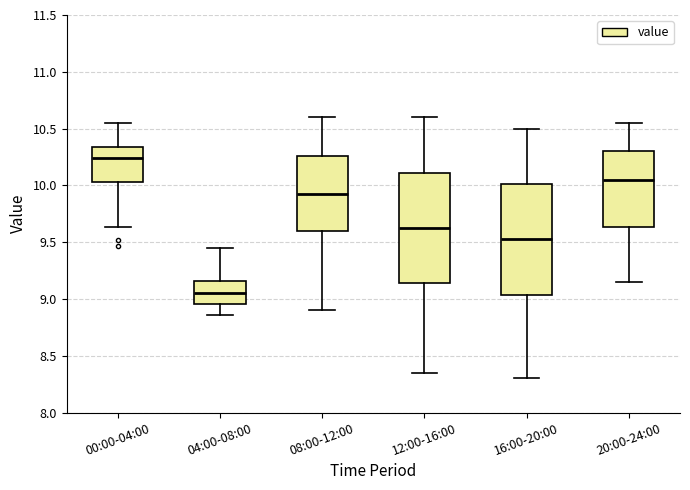

Reading left to right, read every box against the y-axis: the position of its median line, the range the box covers, and the ends of its whiskers. The values are not printed on the chart, so give them approximately, as read against the axis.

00:00-04:00: median 10.25, box 10.05 to 10.35, whiskers 9.65 to 10.55
04:00-08:00: median 9.05, box 8.95 to 9.15, whiskers 8.85 to 9.45
08:00-12:00: median 9.95, box 9.60 to 10.25, whiskers 8.90 to 10.60
12:00-16:00: median 9.65, box 9.15 to 10.10, whiskers 8.35 to 10.60
16:00-20:00: median 9.55, box 9.05 to 10.00, whiskers 8.30 to 10.50
20:00-24:00: median 10.05, box 9.65 to 10.30, whiskers 9.15 to 10.55